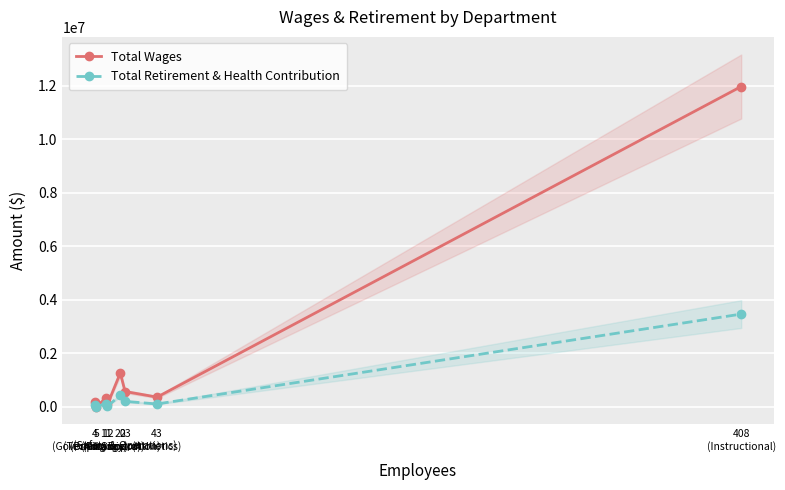

Is this an area chart (filled region under the line)?

No